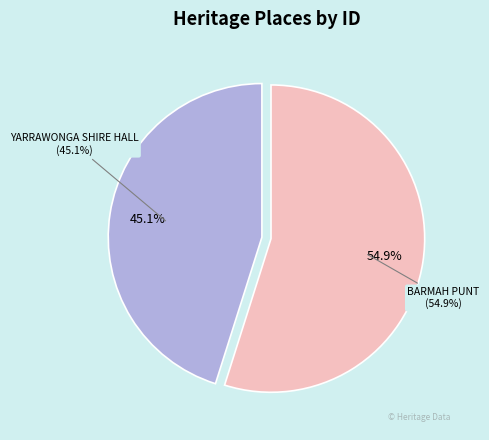

To the nearest percent, what is the difference between the largest and smallest slice percentages?

10%